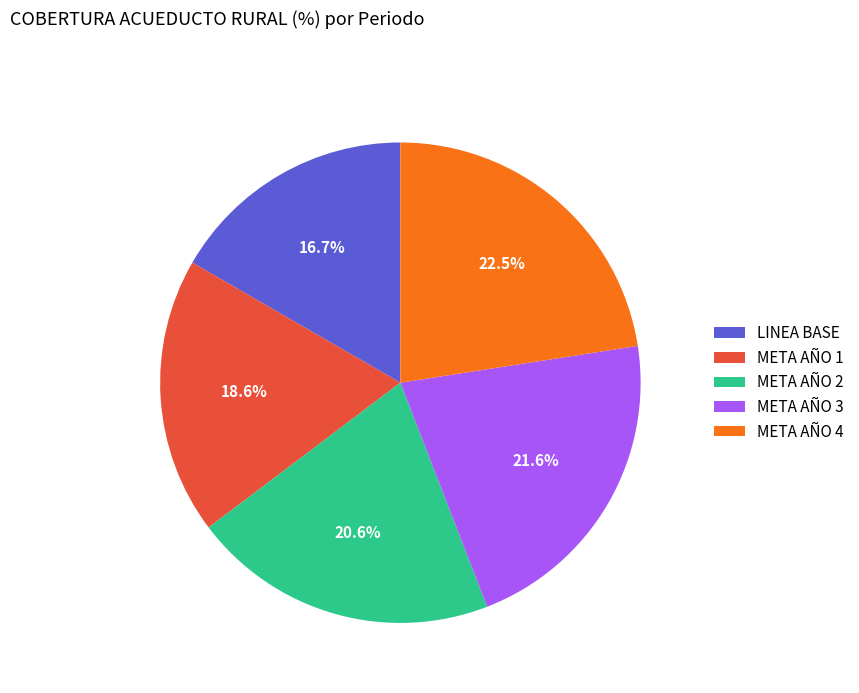

To the nearest percent, what is the difference between the largest and smallest slice percentages?

6%